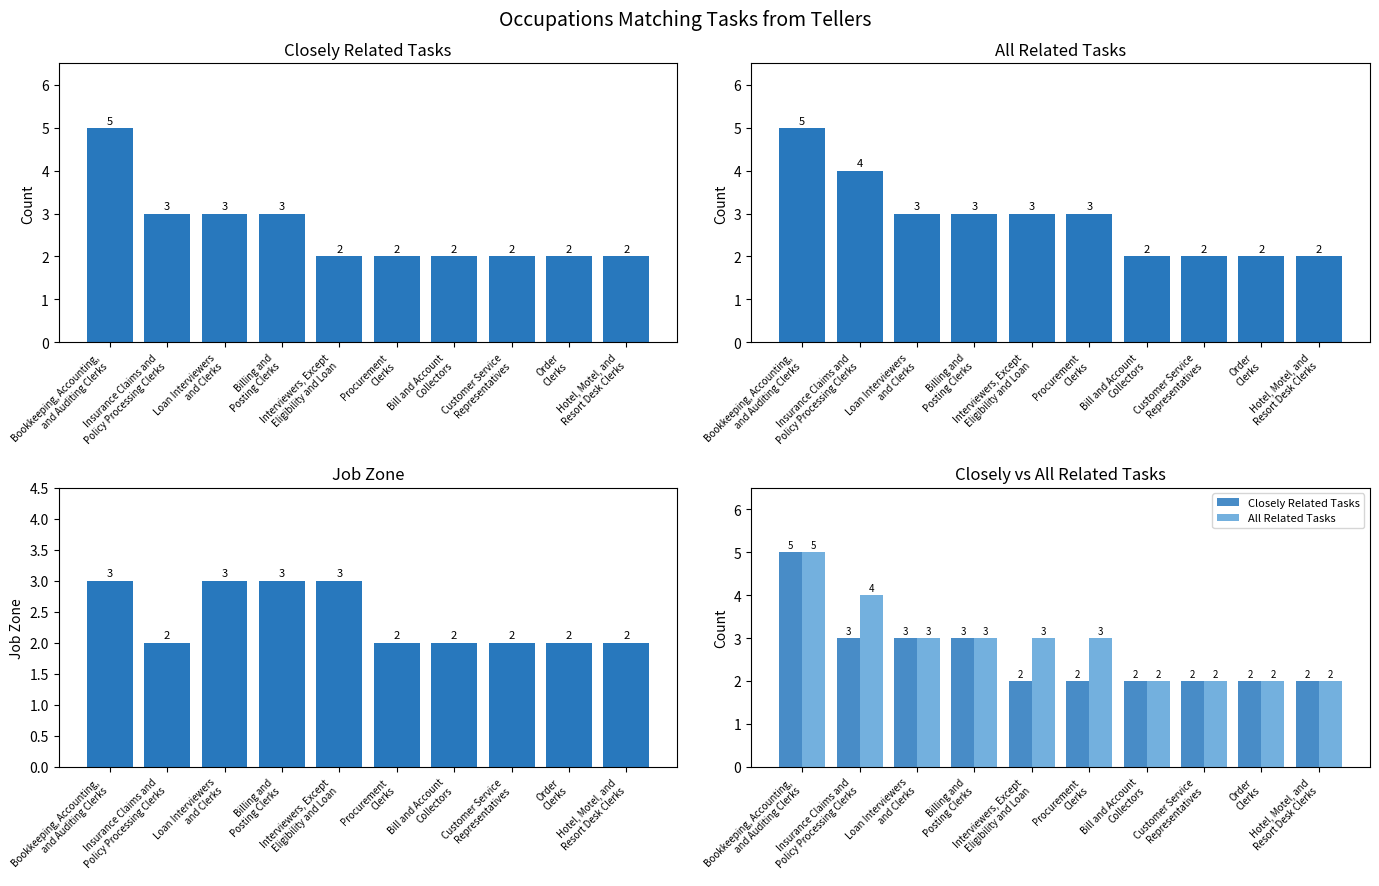

Which series has the widest spread of values?

Closely Related Tasks